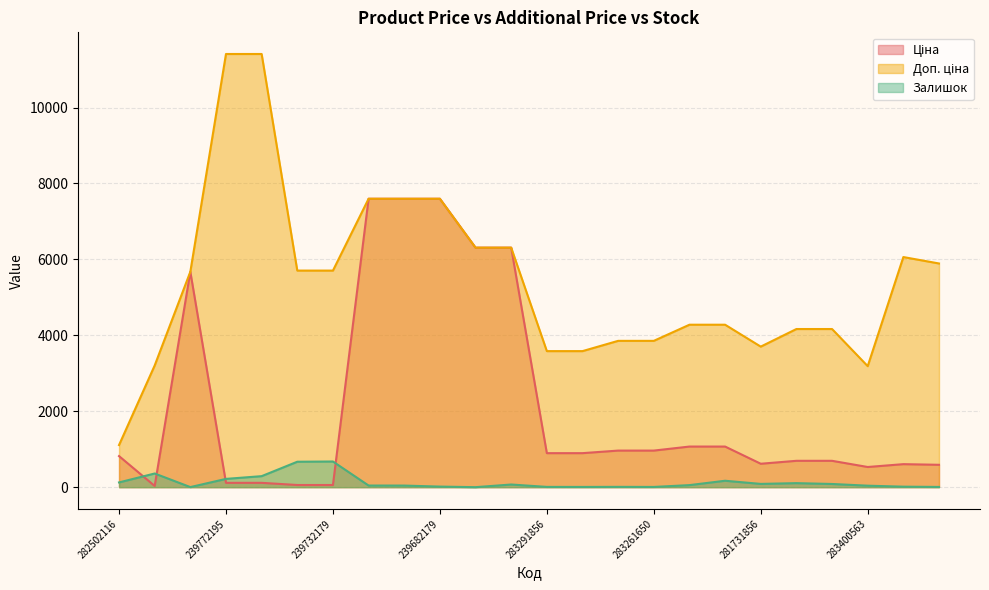

What is the label of the 1st point from the right?

283351650